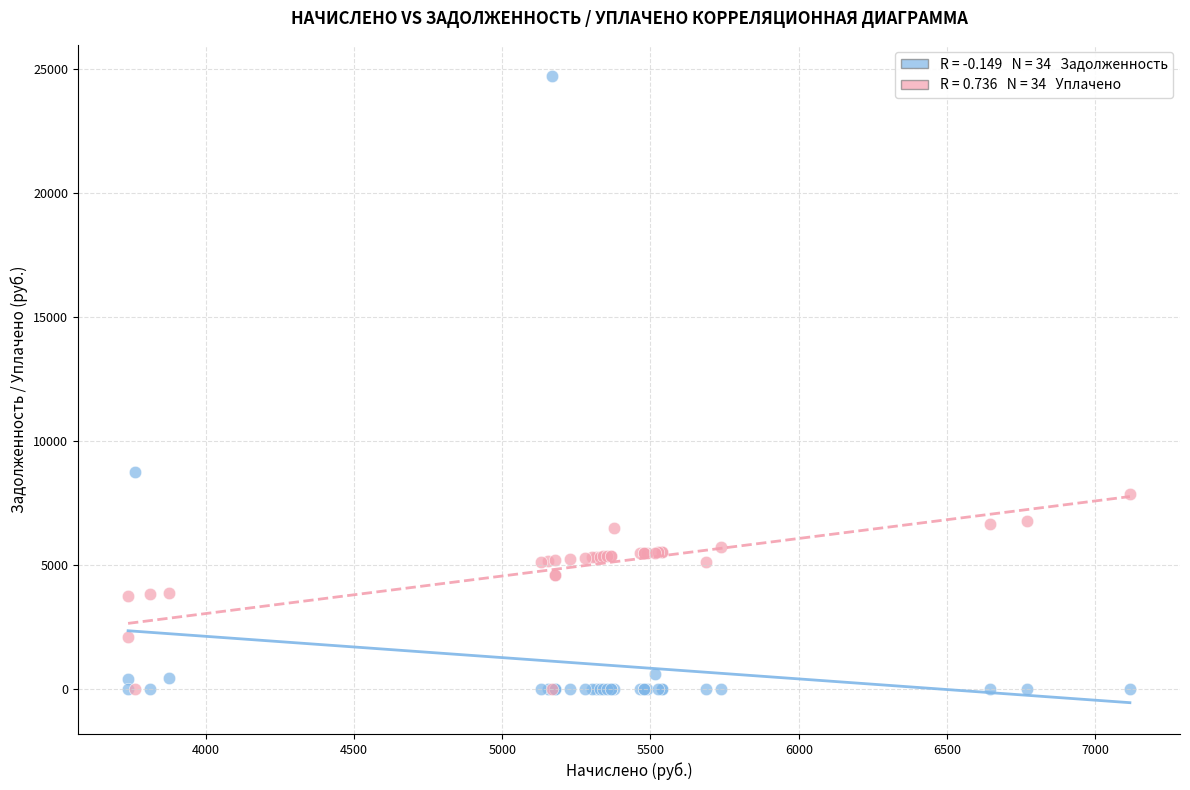

Across all series, what Y value is closest to 12361?

8737.0